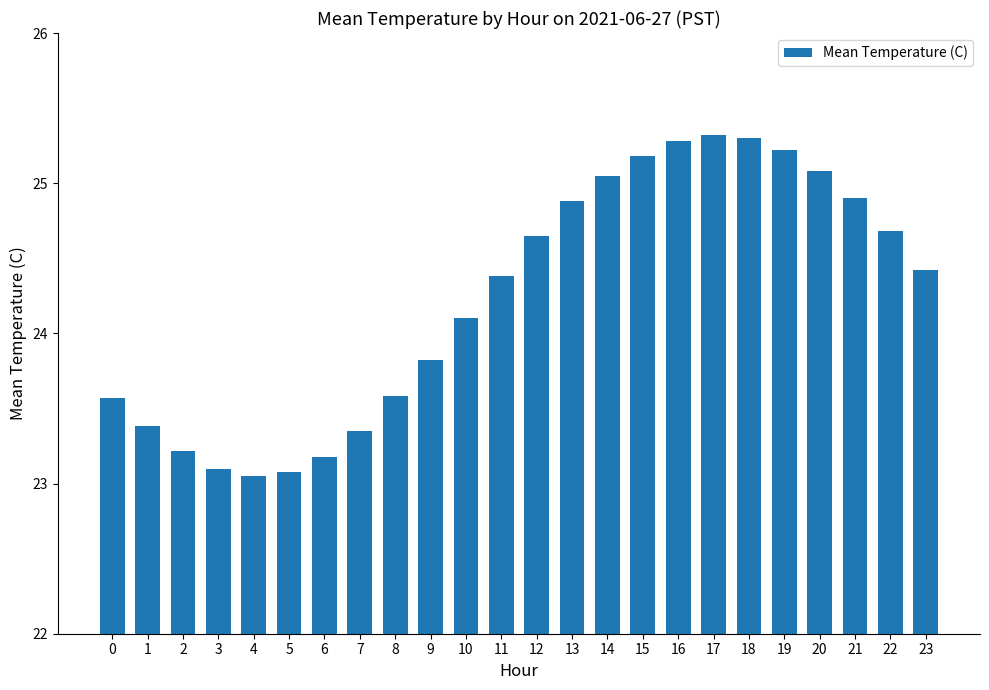

What is the greatest value displayed?

25.3